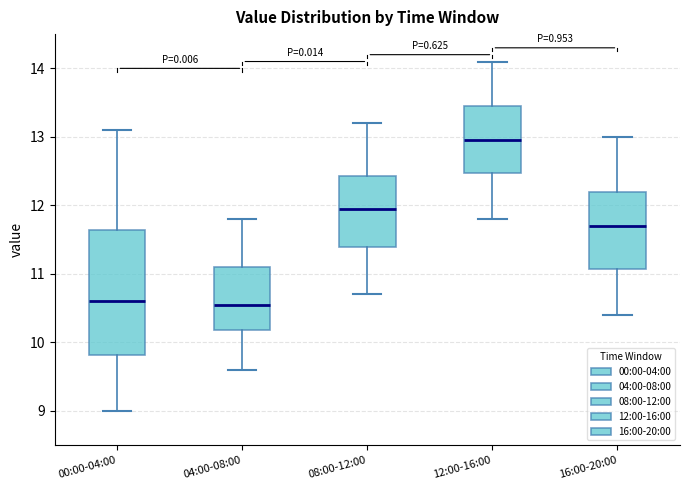

Reading left to right, transcribe this box plot: for each box, give where its median line is, the range the box spans, and where its two whiskers end, as read against the y-axis. The values are not printed on the chart, so give them approximately, as read against the axis.

00:00-04:00: median 10.6, box 9.8 to 11.6, whiskers 9.0 to 13.1
04:00-08:00: median 10.6, box 10.2 to 11.1, whiskers 9.6 to 11.8
08:00-12:00: median 12.0, box 11.4 to 12.4, whiskers 10.7 to 13.2
12:00-16:00: median 13.0, box 12.5 to 13.5, whiskers 11.8 to 14.1
16:00-20:00: median 11.7, box 11.1 to 12.2, whiskers 10.4 to 13.0